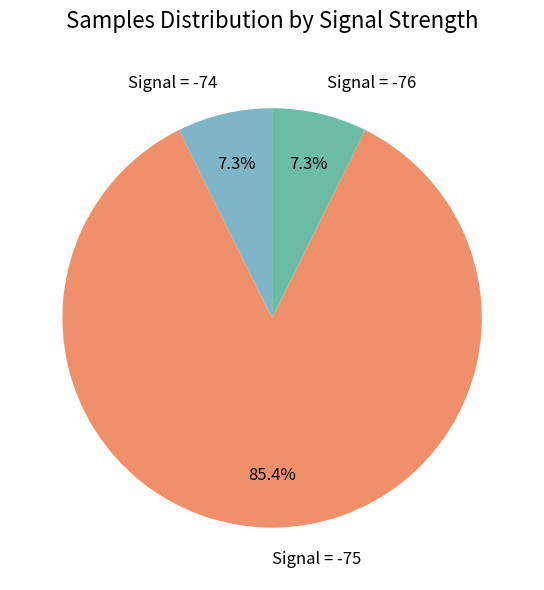

Does Signal = -75 account for over 50% of the chart?

Yes